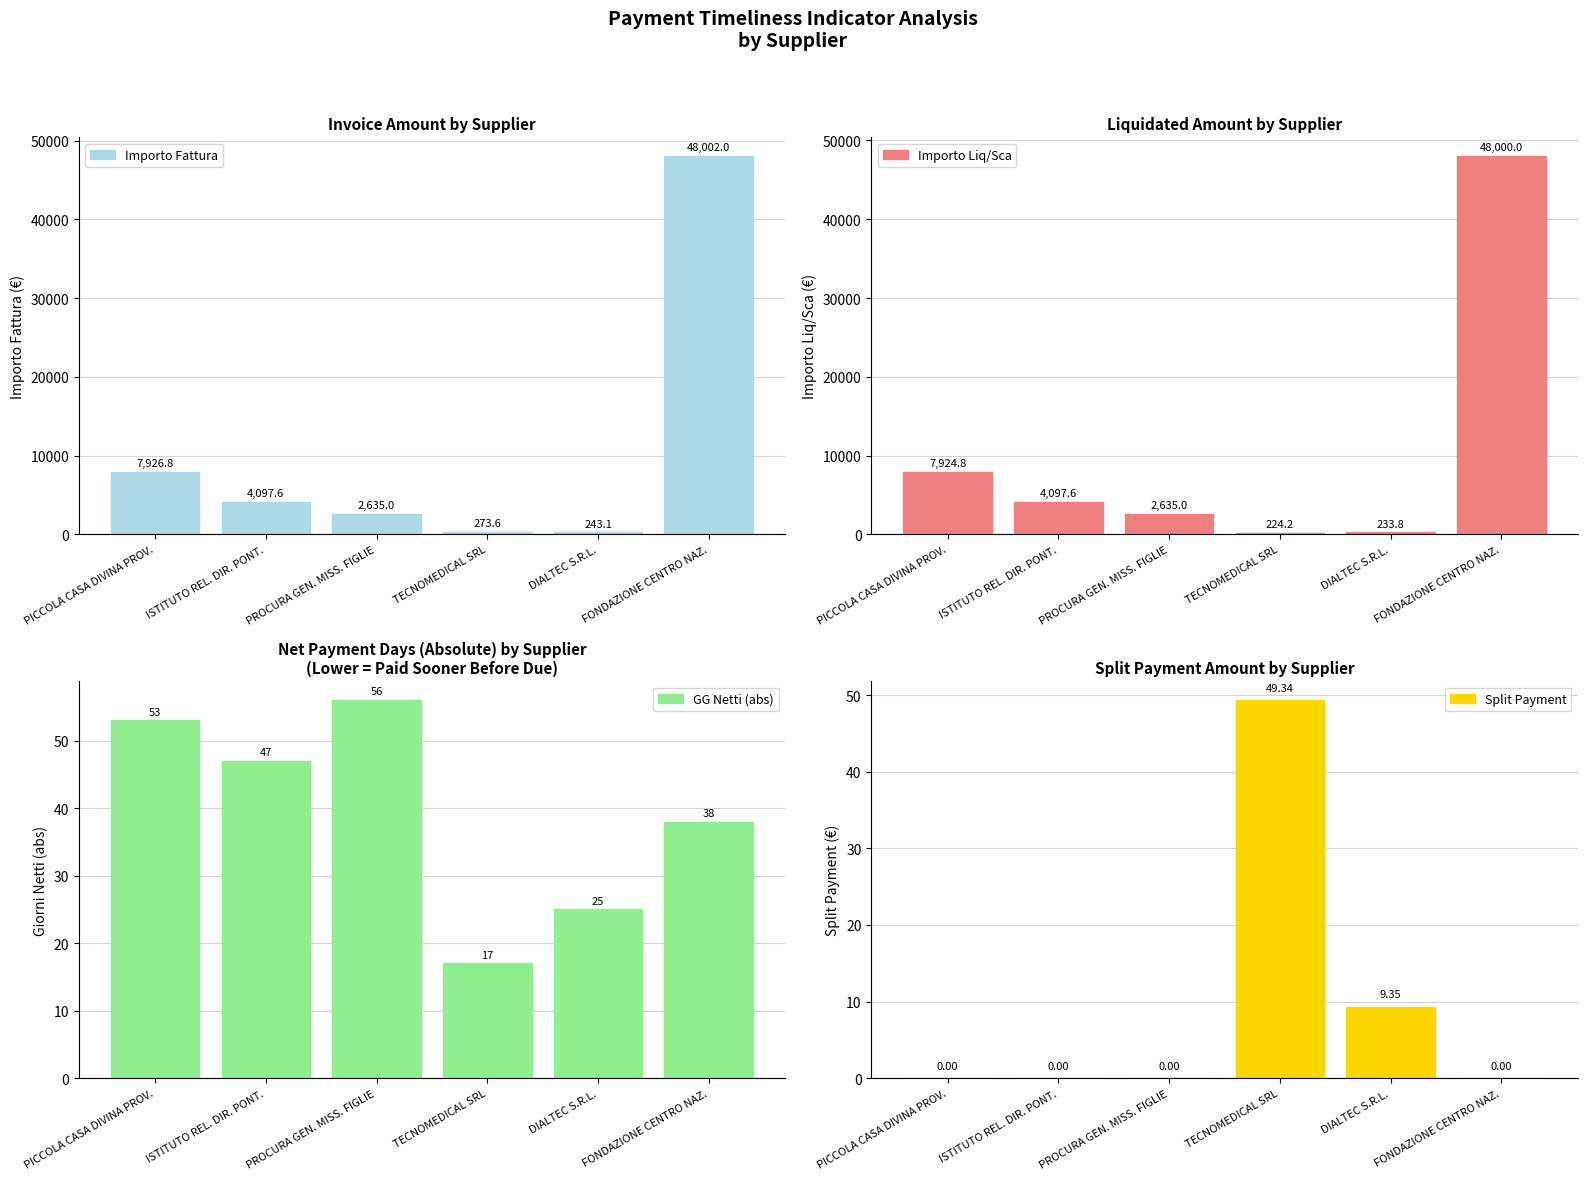

Which has a higher value, PICCOLA CASA DIVINA PROV. or FONDAZIONE CENTRO NAZ.?

FONDAZIONE CENTRO NAZ.